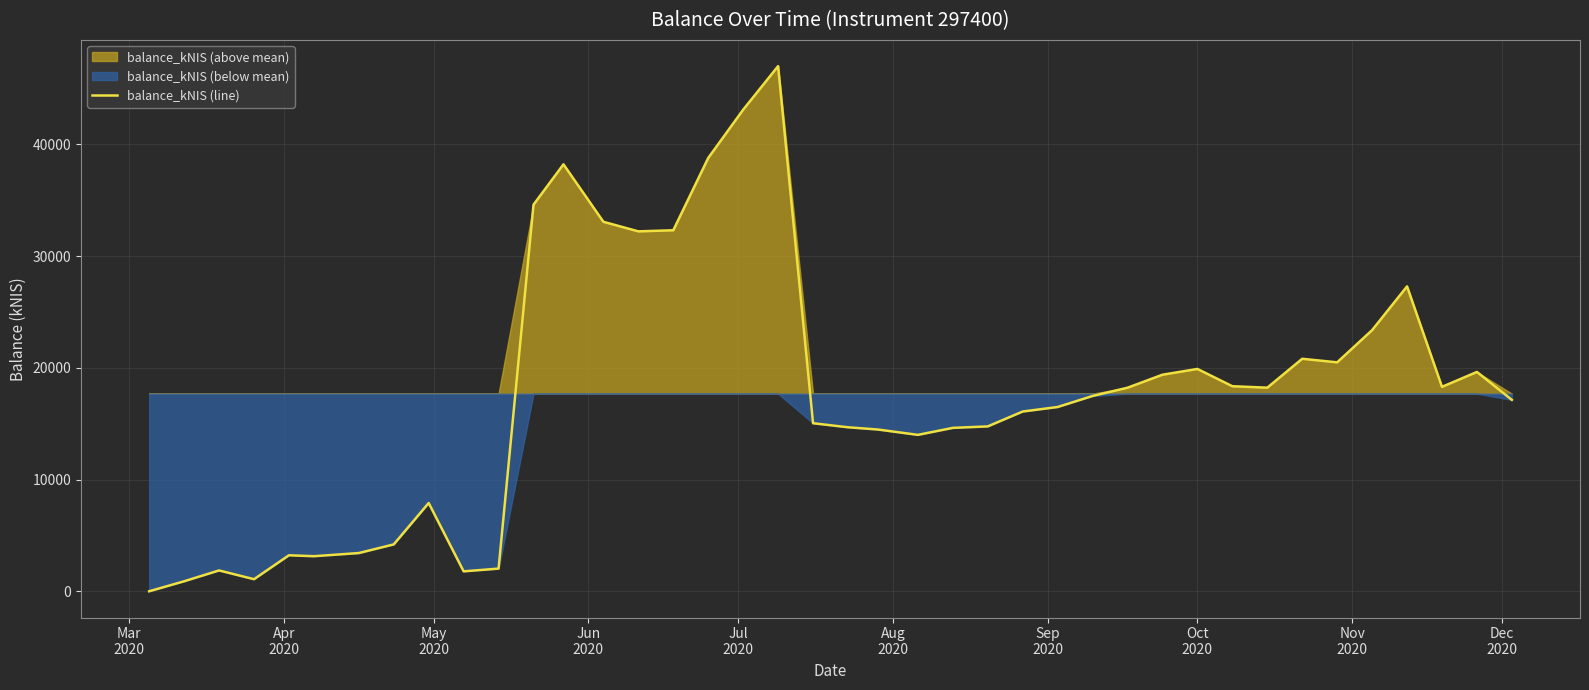

What is the maximum value for balance_kNIS (line)?

47011.7